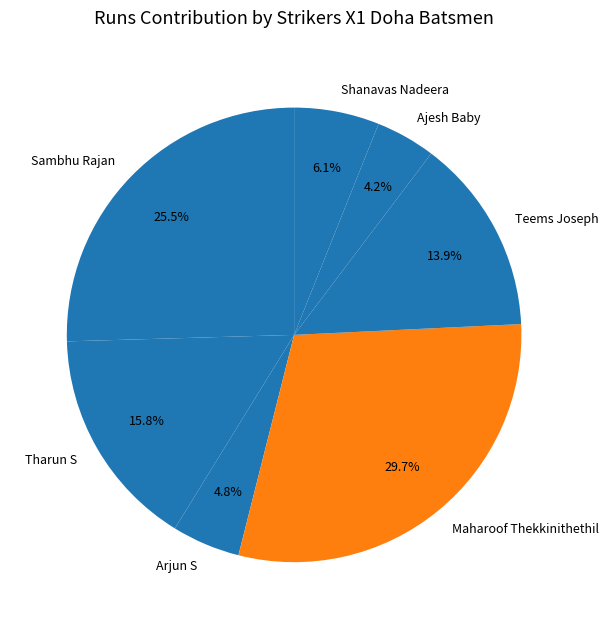

Which slice is the smallest?

Ajesh Baby